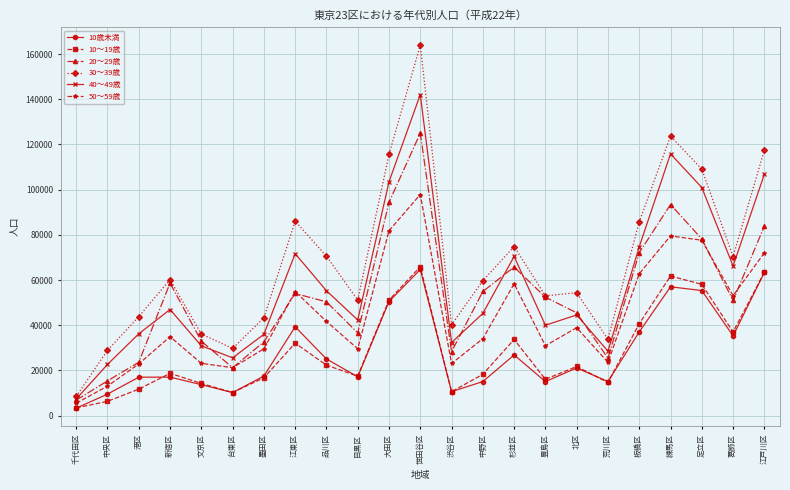

What position from the right is 千代田区?

23